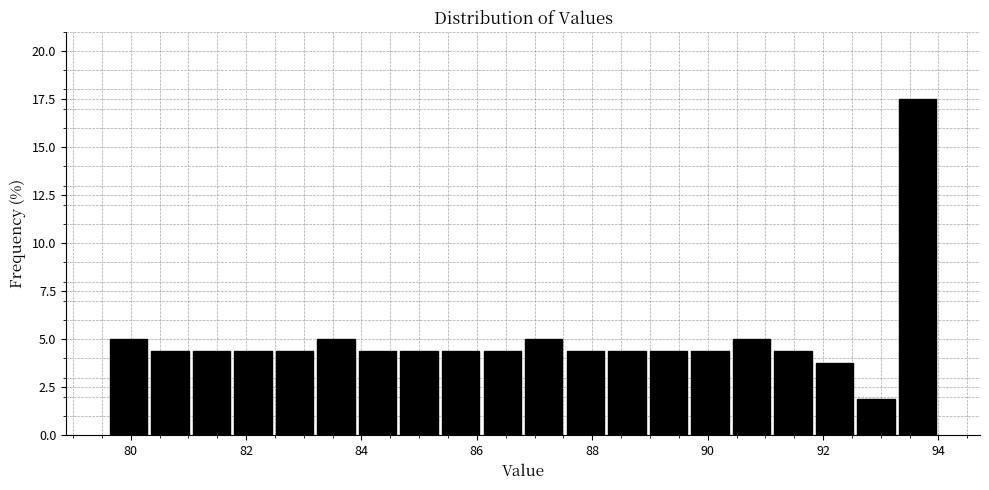

Around what value on the x-axis is the tallest bar? Give the approximate position of its centre, as read against the axis.

93.6